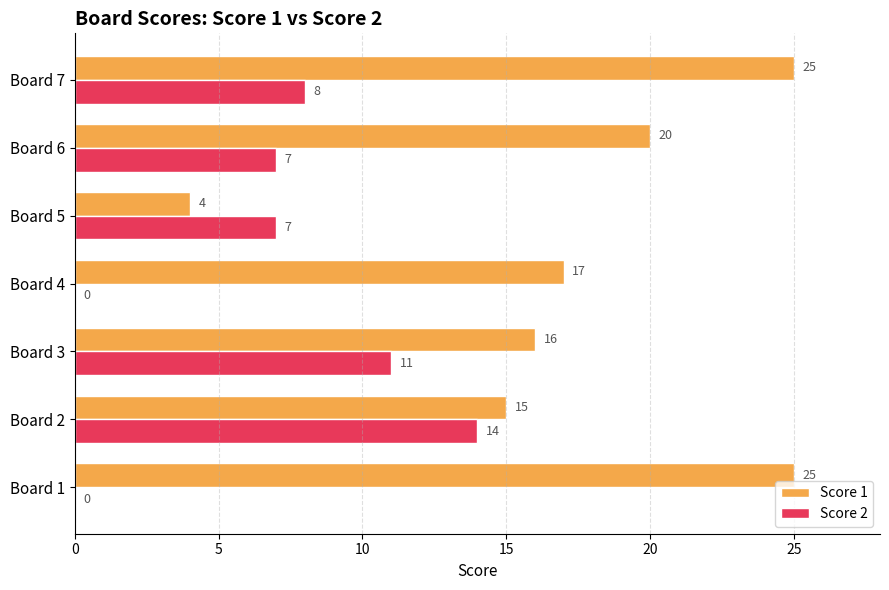

At which category is the sum across all series the highest?

Board 7